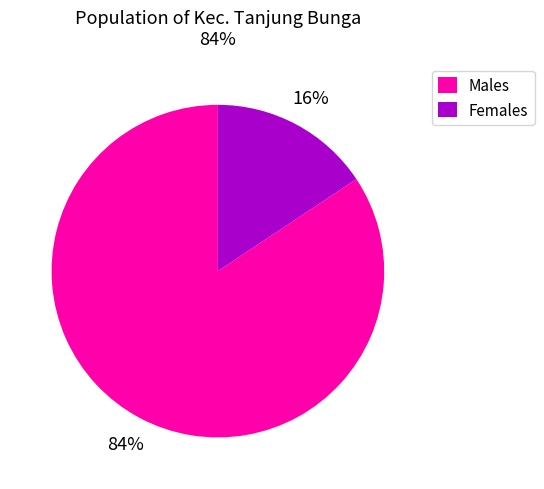

To the nearest percent, what is the average slice percentage?

50%